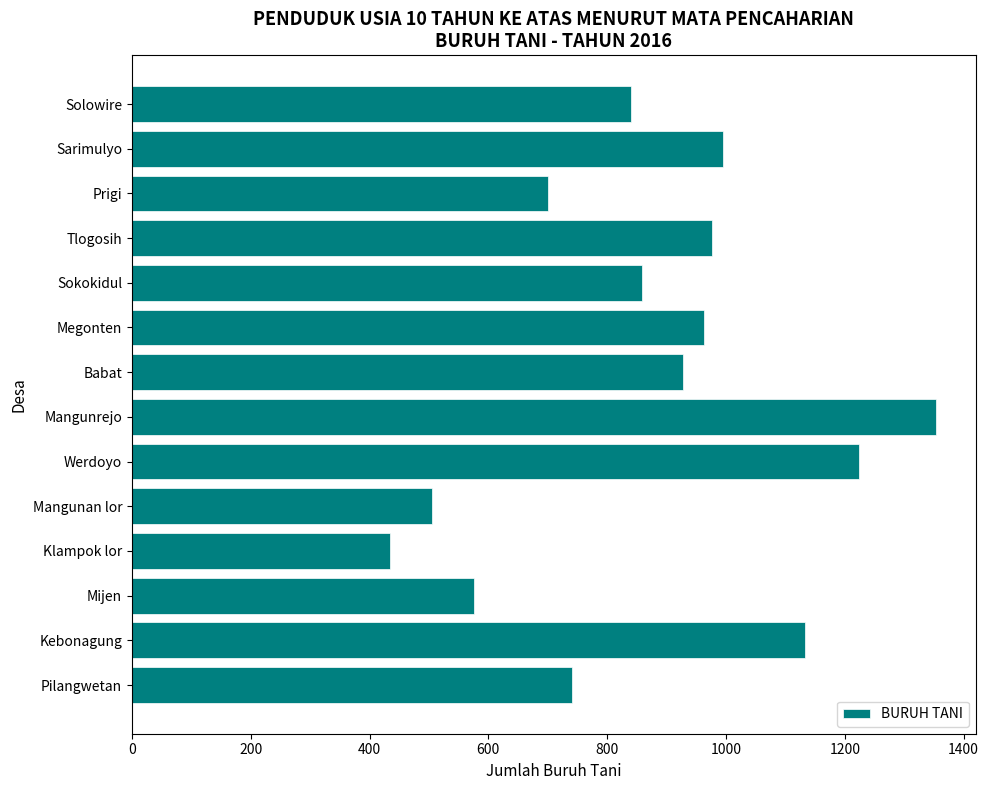

The chart shows a value of 741 at Pilangwetan. True or false?

True